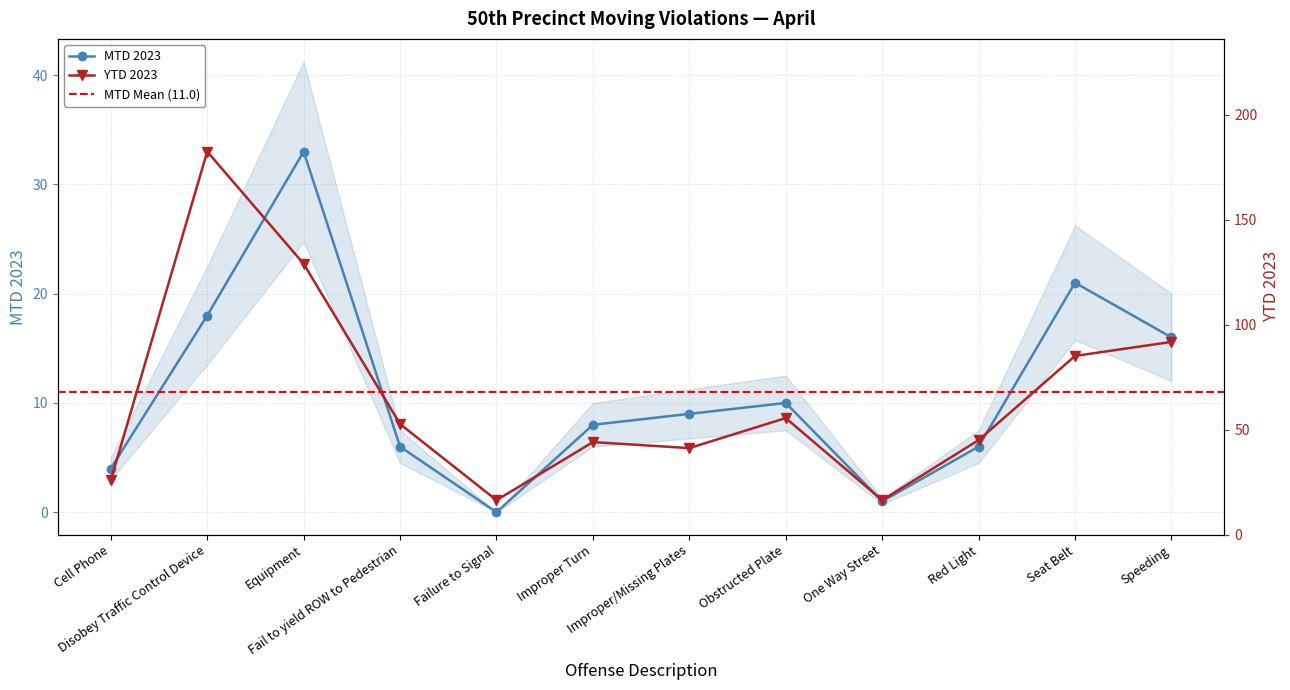

Which series has the largest total across all categories?

MTD 2023